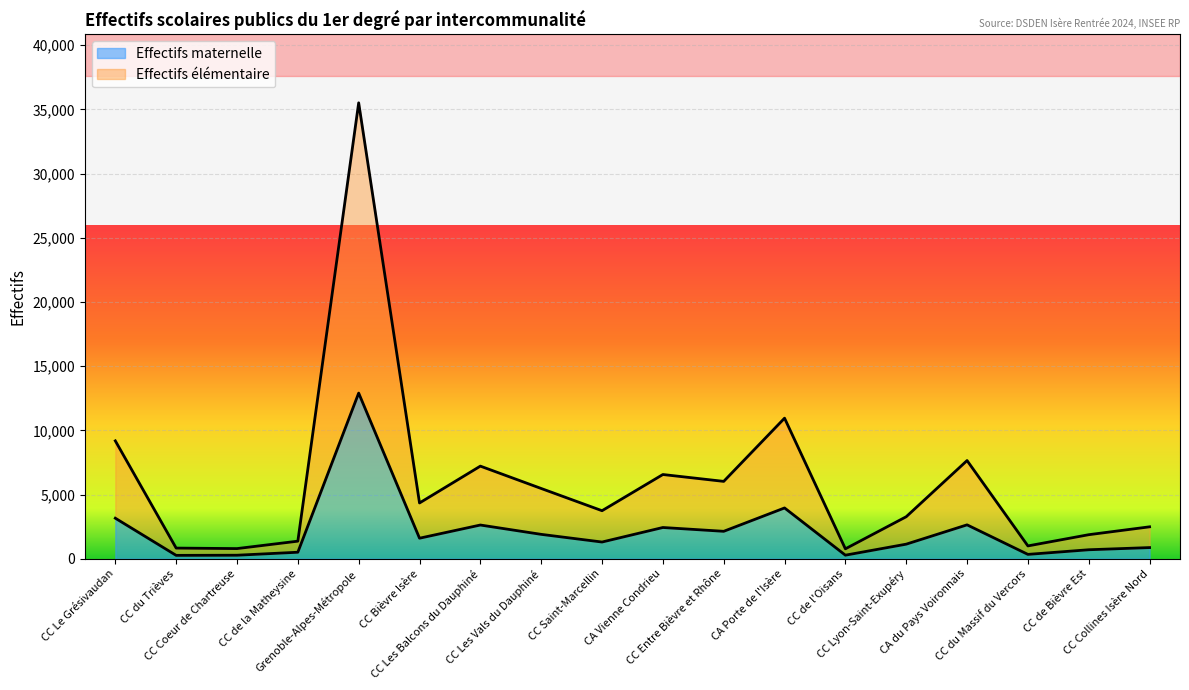

List the labels in order of Effectifs maternelle value, smallest first.

CC du Trièves, CC Coeur de Chartreuse, CC de l'Oisans, CC du Massif du Vercors, CC de la Matheysine, CC de Bièvre Est, CC Collines Isère Nord, CC Lyon-Saint-Exupéry, CC Saint-Marcellin, CC Bièvre Isère, CC Les Vals du Dauphiné, CC Entre Bièvre et Rhône, CA Vienne Condrieu, CC Les Balcons du Dauphiné, CA du Pays Voironnais, CC Le Grésivaudan, CA Porte de l'Isère, Grenoble-Alpes-Métropole